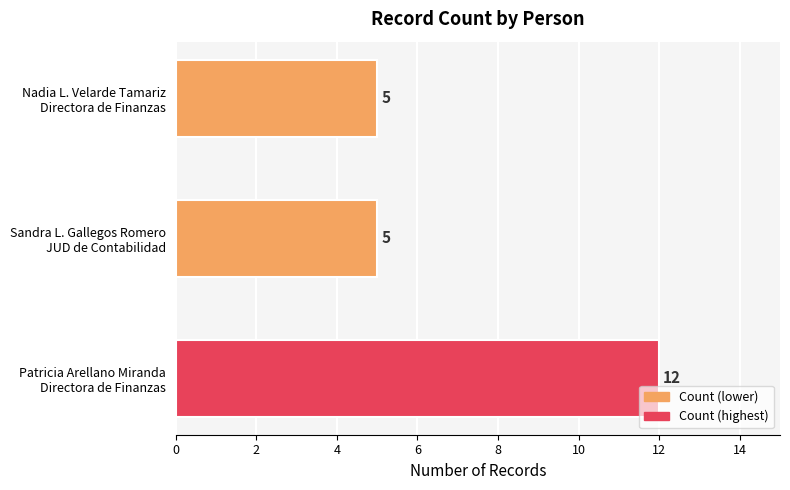

Count the values in the range 5 to 12.

3